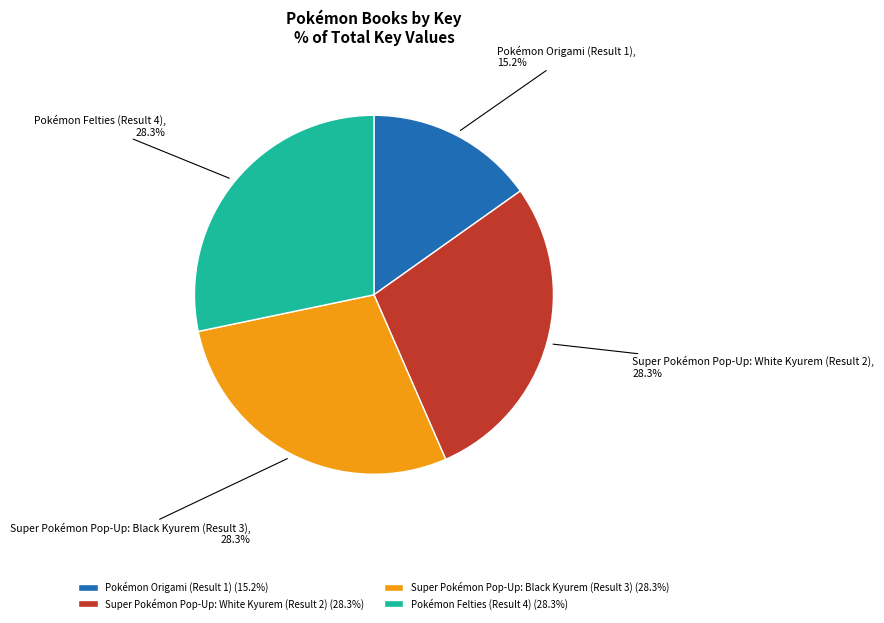

To the nearest percent, what portion does Super Pokémon Pop-Up: Black Kyurem (Result 3) represent?

28%